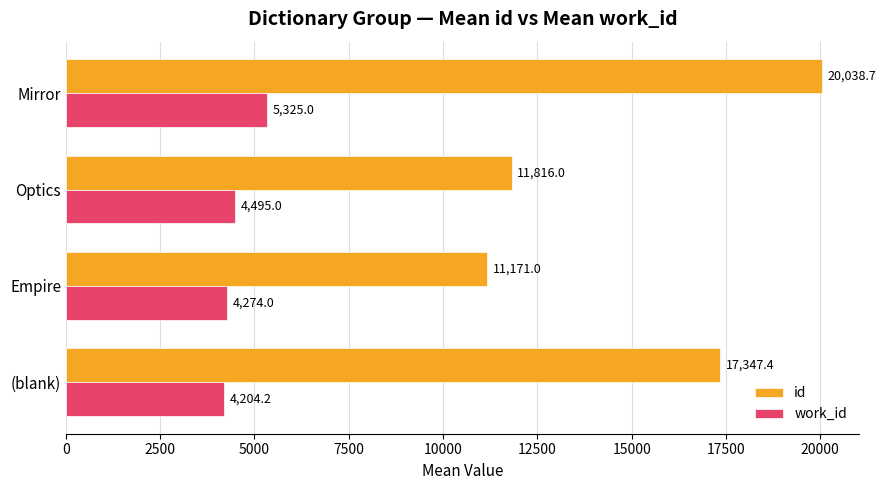

What is the difference between the second highest and second lowest values in the work_id series?

221.0